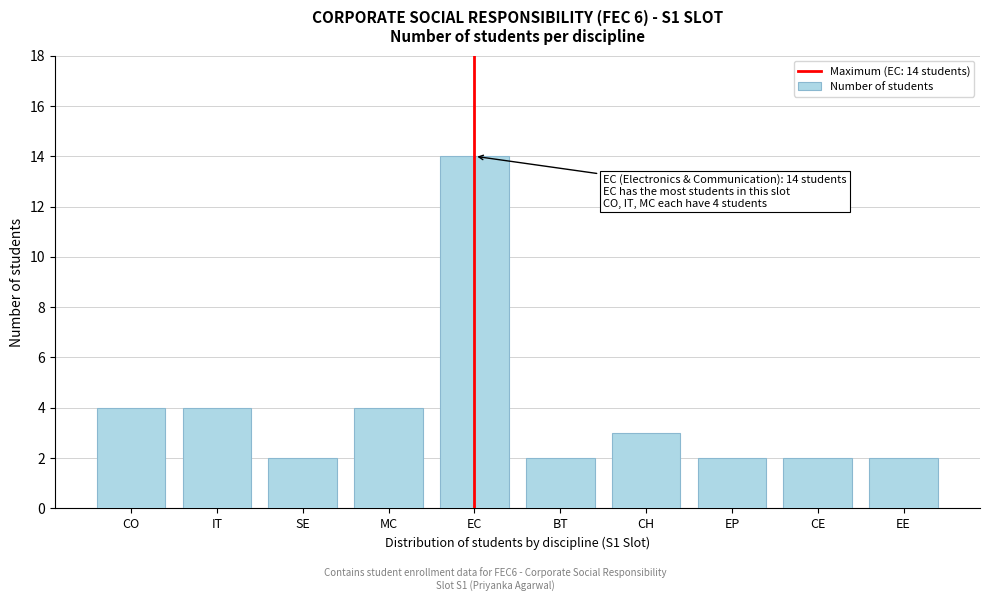

Reading left to right, extract all data points from this chart.

4	4	2	4	14	2	3	2	2	2